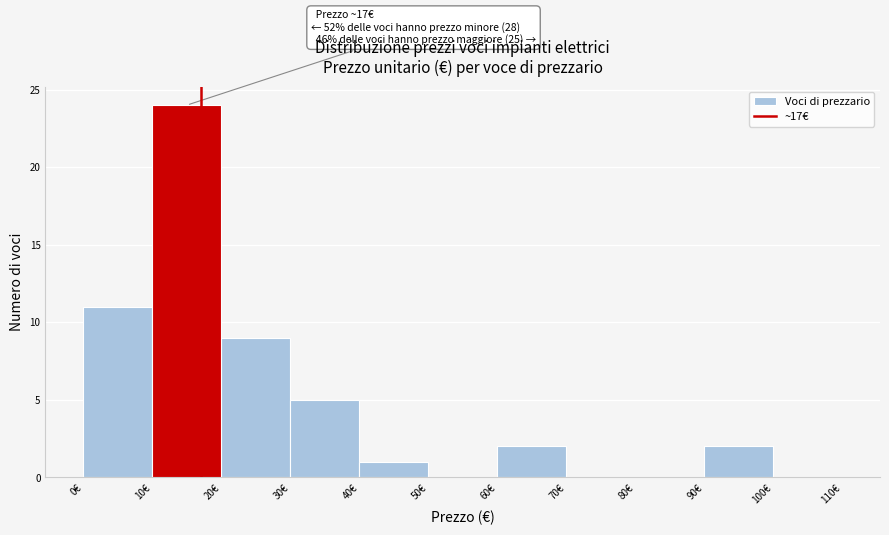

Over which range of the x-axis is the bar tallest?

10 to 20